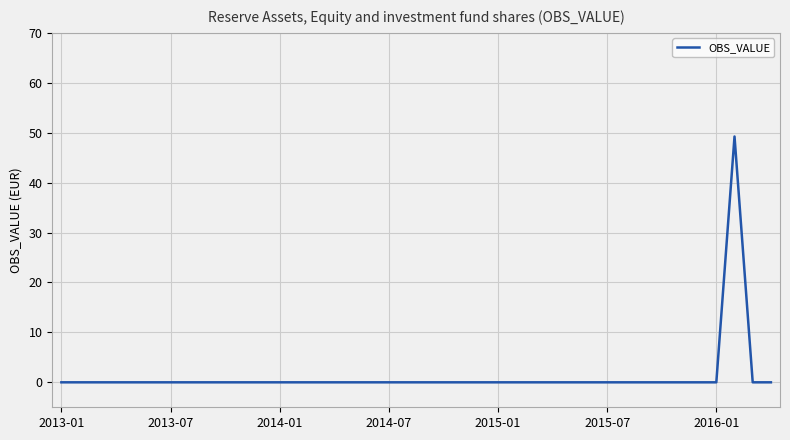

What is the difference between the maximum and minimum values?

49.2